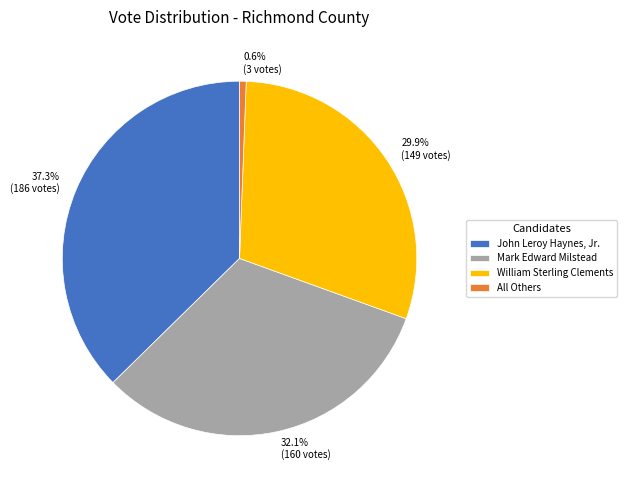

Is the sum of Mark Edward Milstead and All Others greater than half?

No